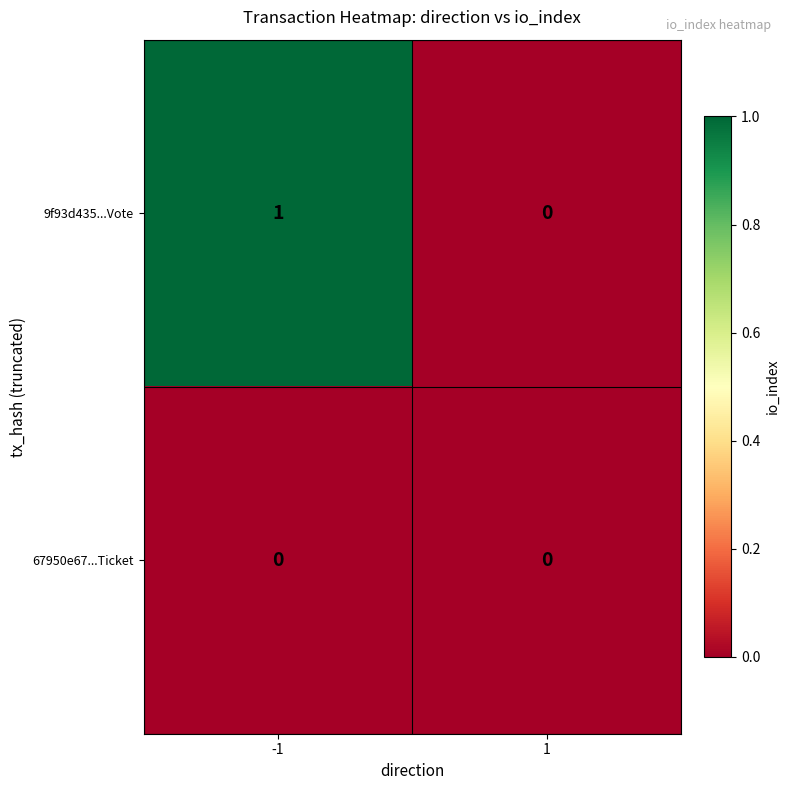

Is the value of 67950e67...Ticket at -1 greater than the value of 9f93d435...Vote at -1?

No